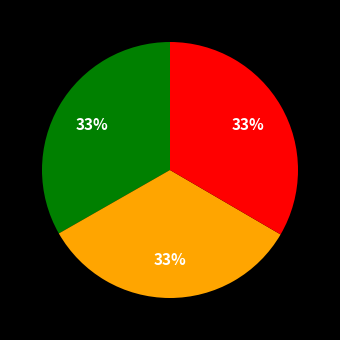

Does any single category account for the majority?

No